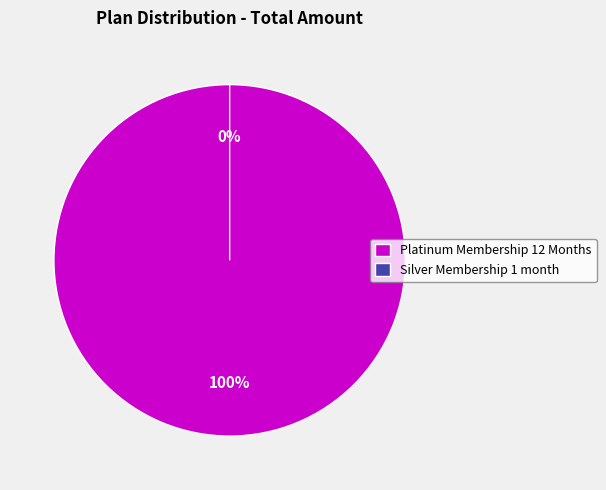

True or false: Platinum Membership 12 Months accounts for 100% of the total.

True